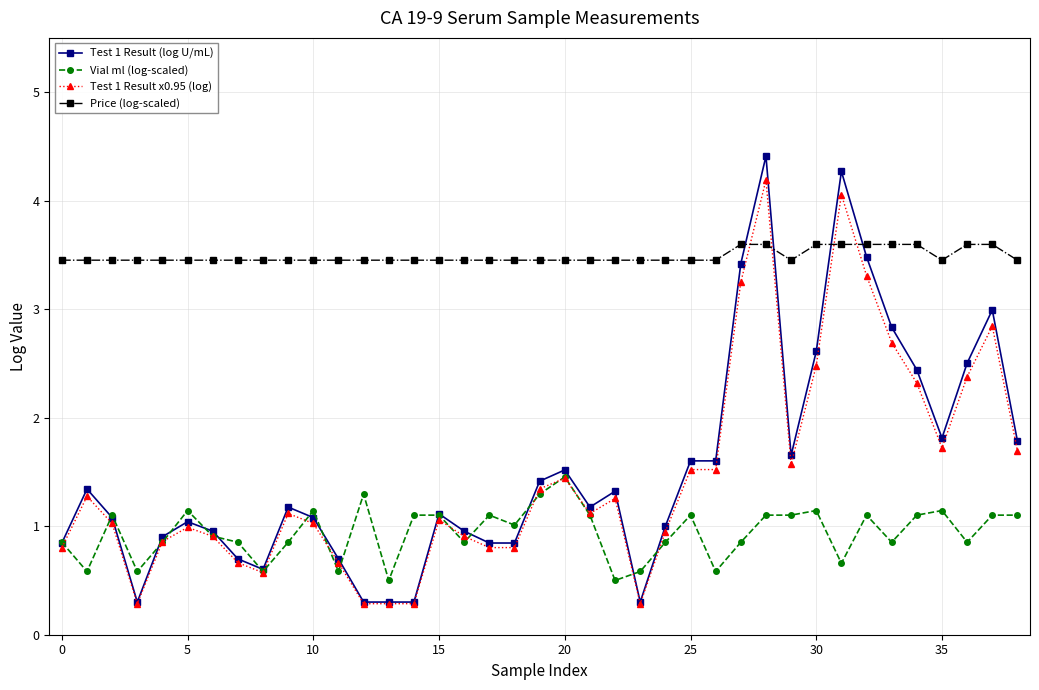

What is the sum of all Test 1 Result (log U/mL) values?

59.5